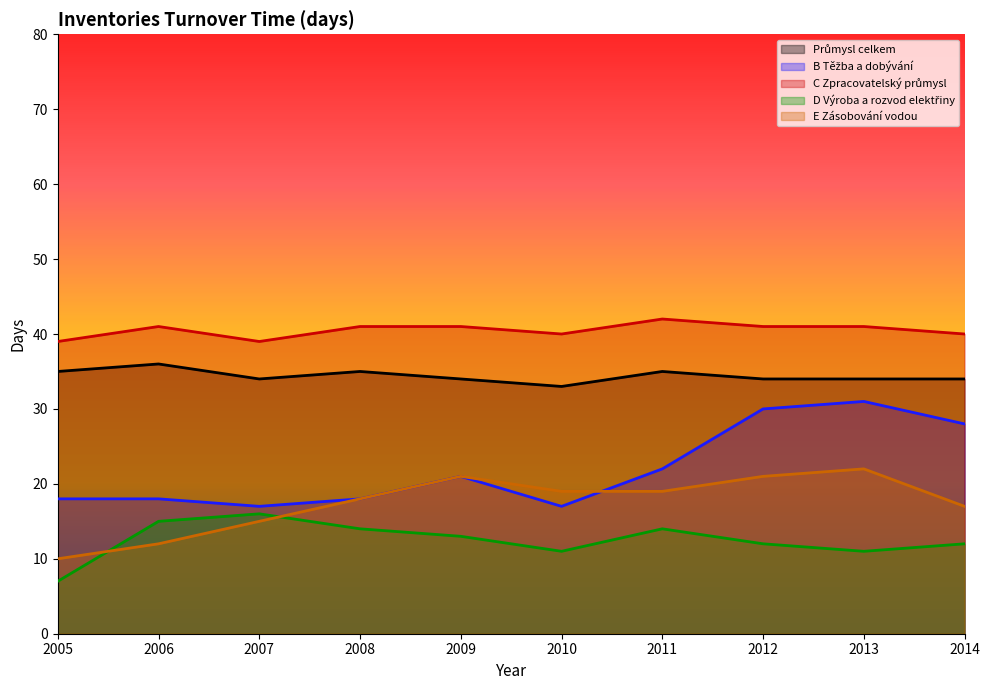

Reading right to left, transcribe all the data shown in this chart.

Průmysl celkem: 34	34	34	35	33	34	35	34	36	35
B Těžba a dobývání: 28	31	30	22	17	21	18	17	18	18
C Zpracovatelský průmysl: 40	41	41	42	40	41	41	39	41	39
D Výroba a rozvod elektřiny: 12	11	12	14	11	13	14	16	15	7
E Zásobování vodou: 17	22	21	19	19	21	18	15	12	10